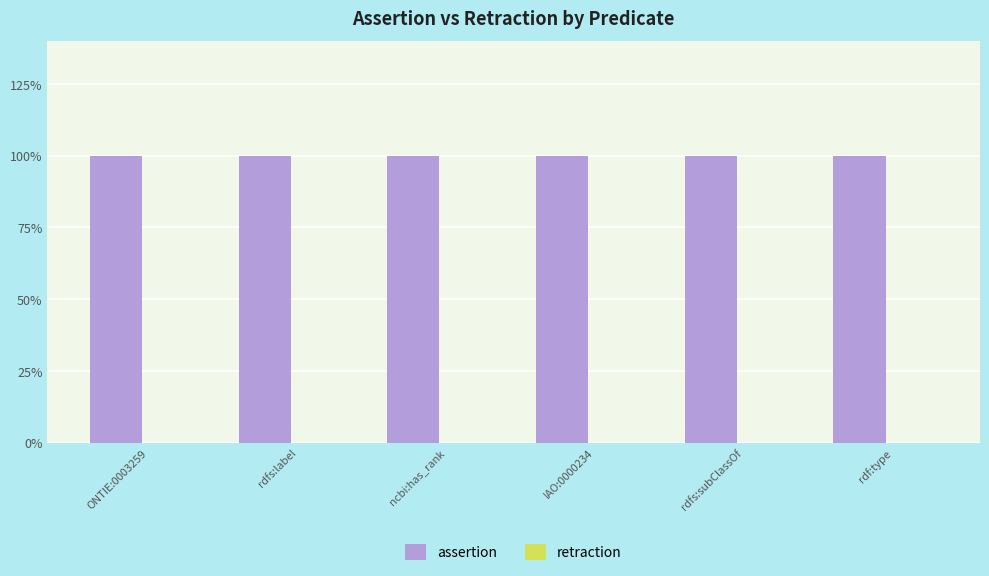

At which category does the chart reach its minimum across all series?

ONTIE:0003259